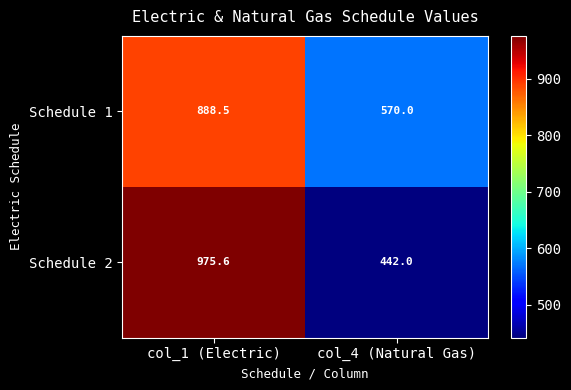

Reading left to right, list all the values displayed in this chart.

Schedule 1: 888.5	570.0
Schedule 2: 975.6	442.0